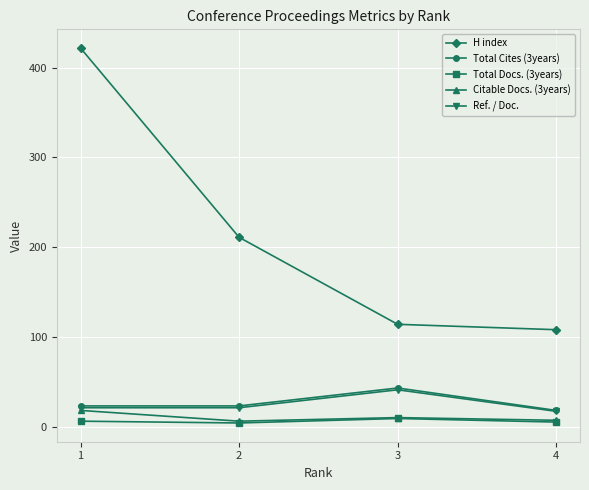

In Ref. / Doc., how many points are higher than both neighbors (excluding endpoints)?

1